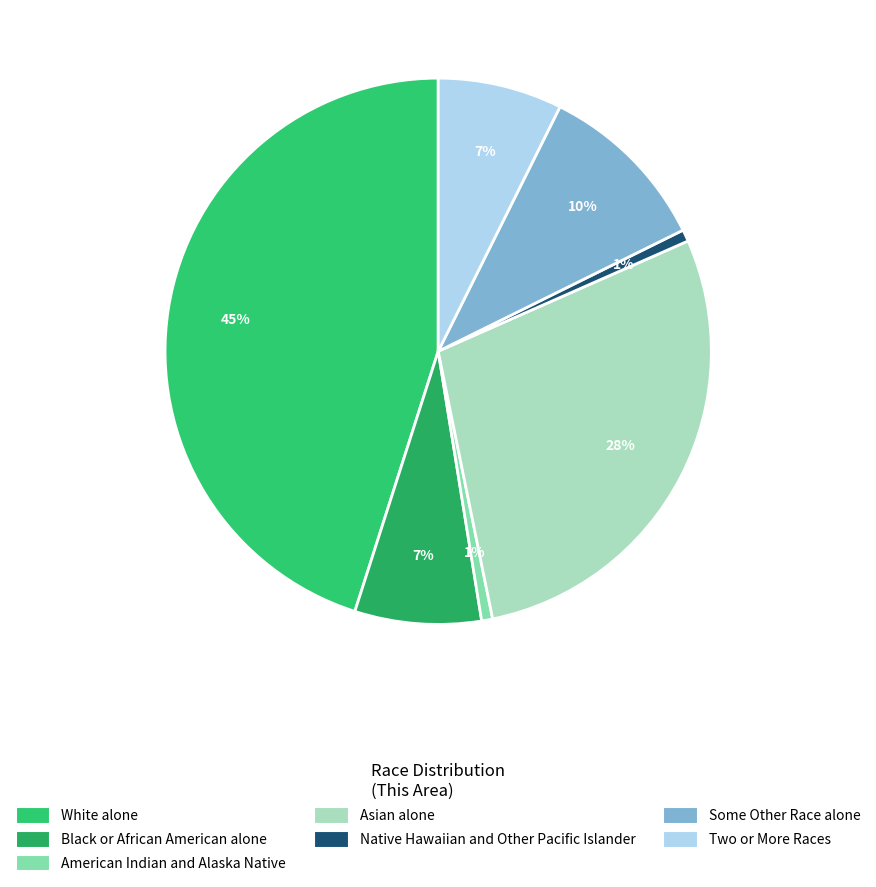

What portion of the pie excludes Native Hawaiian and Other Pacific Islander?

99.3%